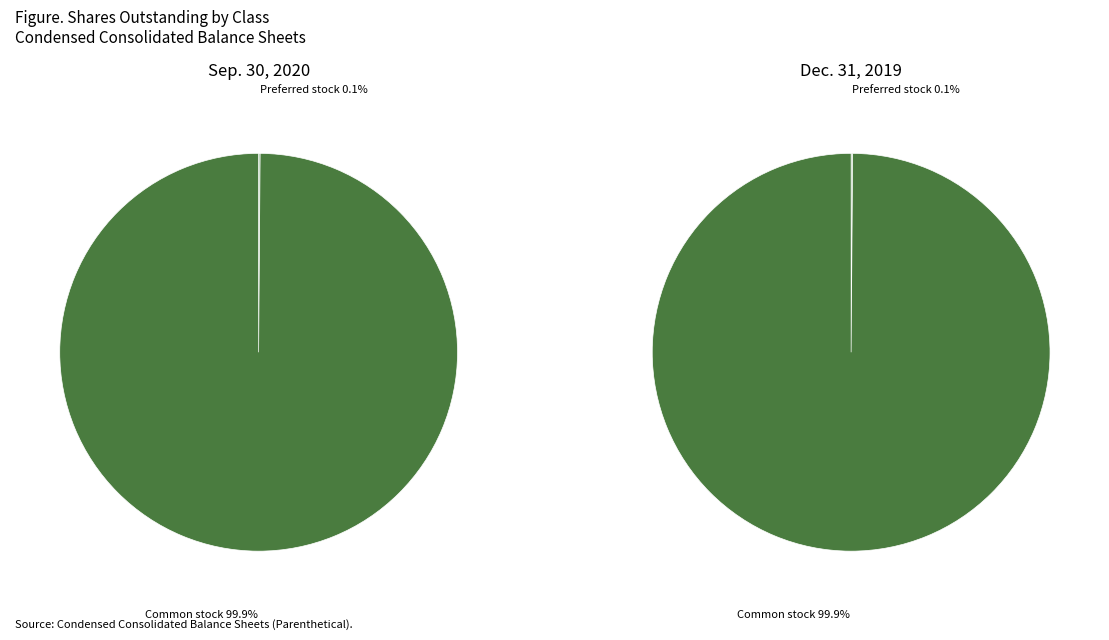

How many slices are in this pie chart?

2